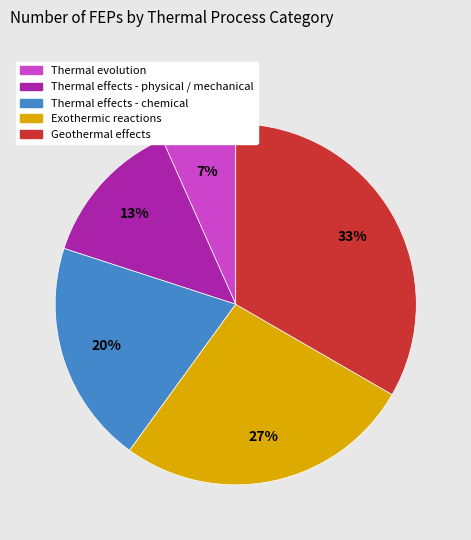

What is the largest slice in the pie chart?

Geothermal effects